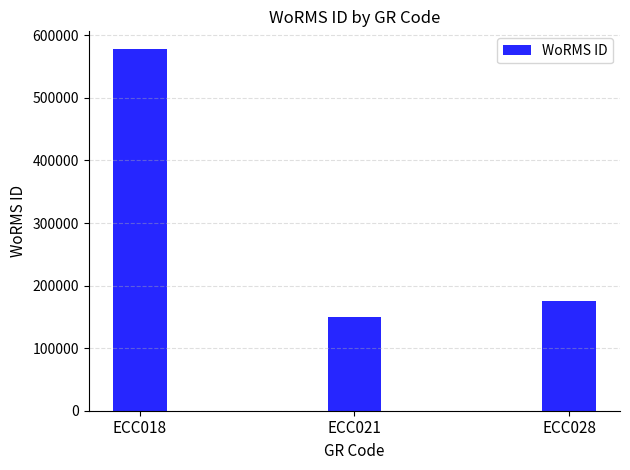

Is it true that the value at ECC018 is 262972?

False